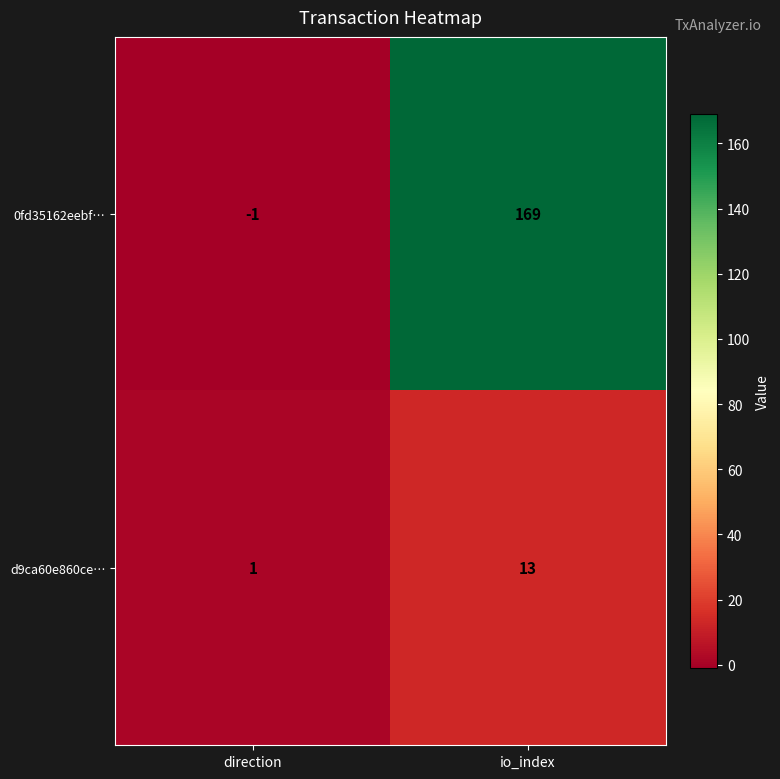

How many data points does each series have?

2